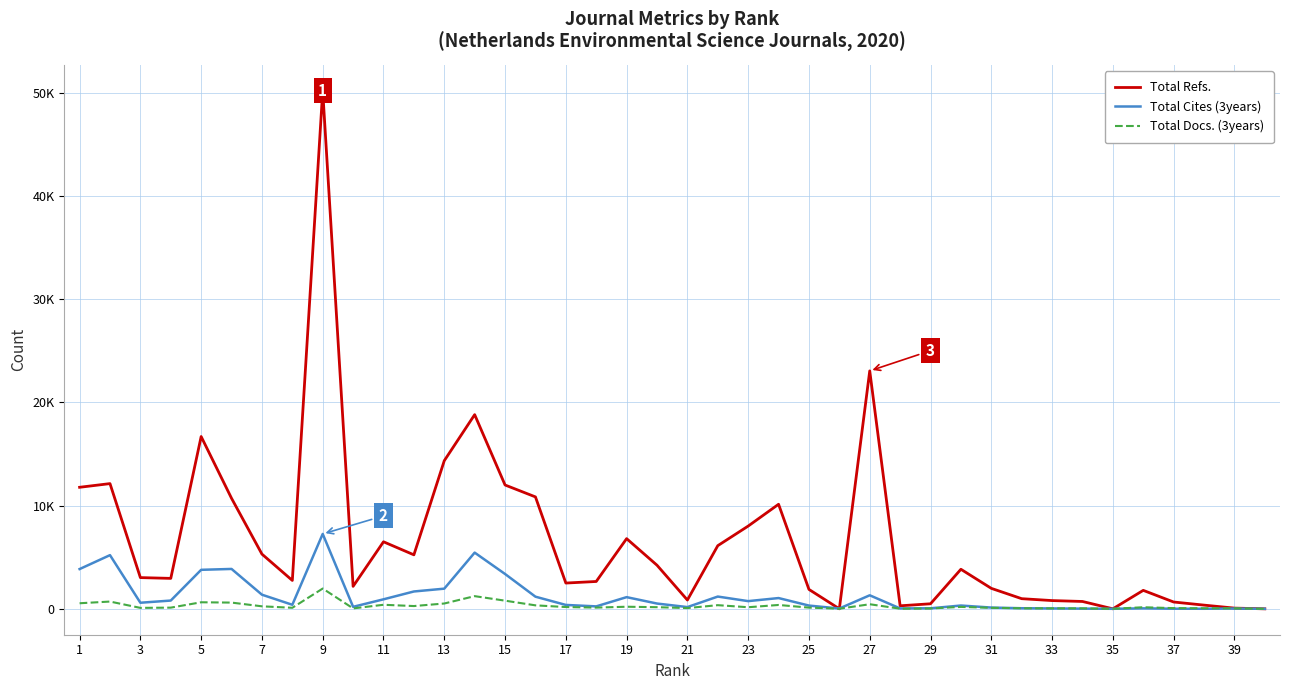

What is the sum of all Total Refs. values?

263508